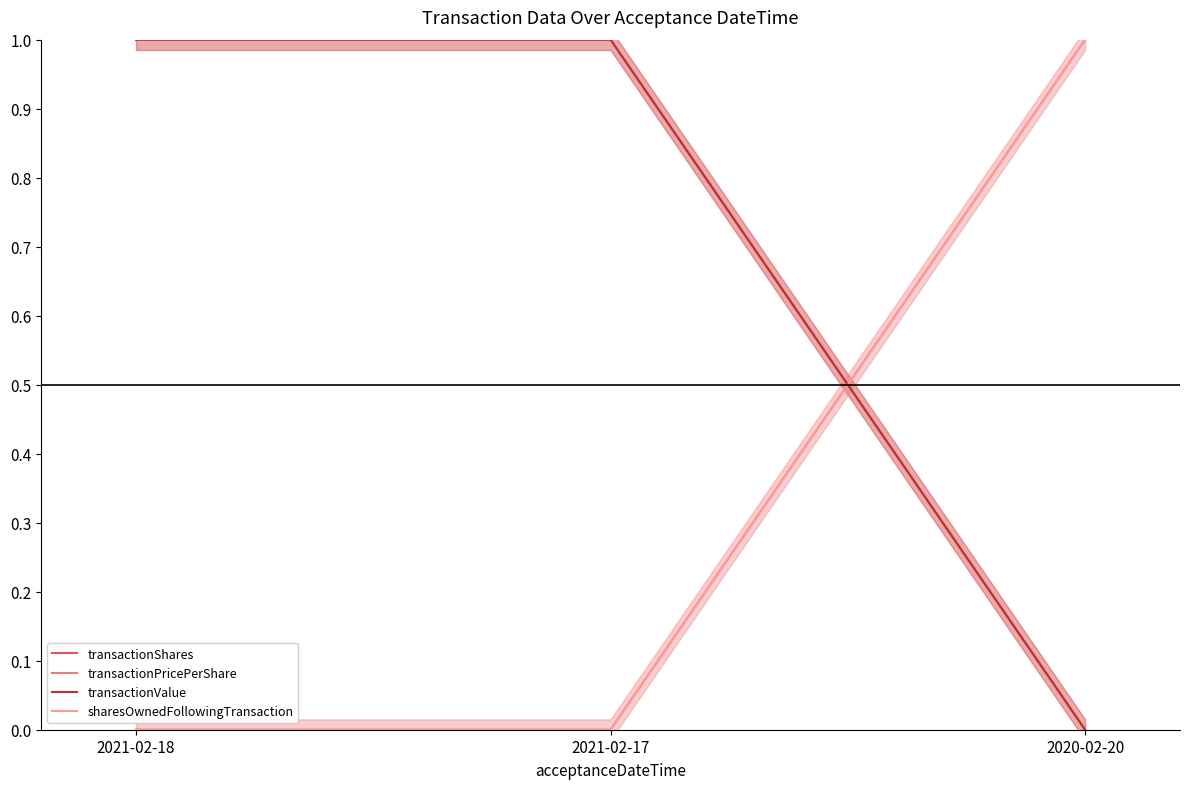

How many categories are shown in the chart?

3